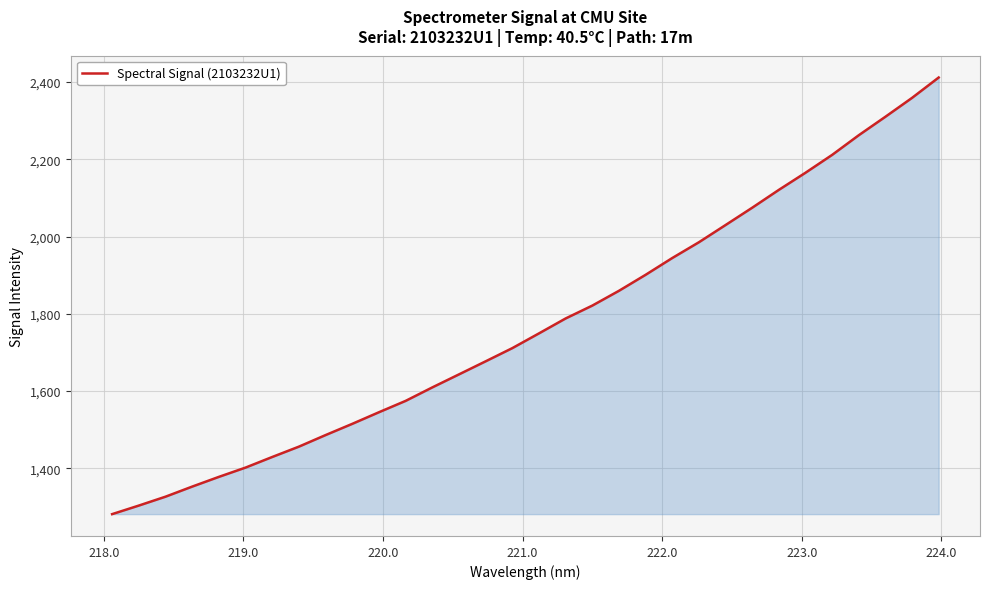

What is the difference between the maximum and minimum values?

1130.5